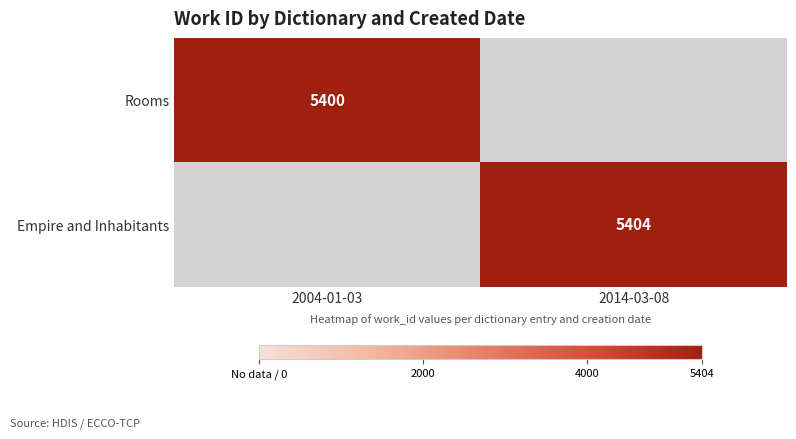

The Empire and Inhabitants series shows 2372 at 2014-03-08. True or false?

False